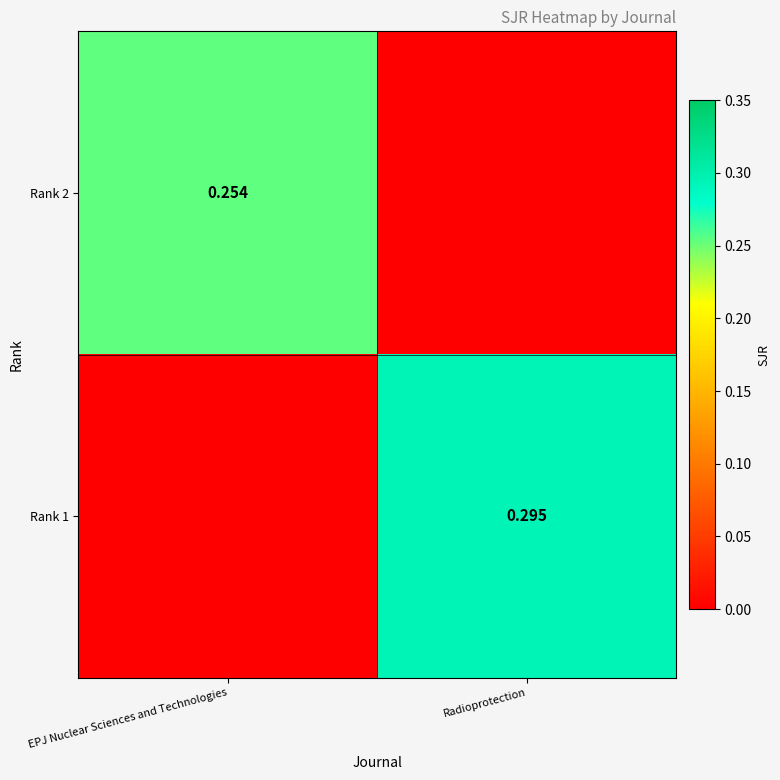

How many series are shown in this chart?

2